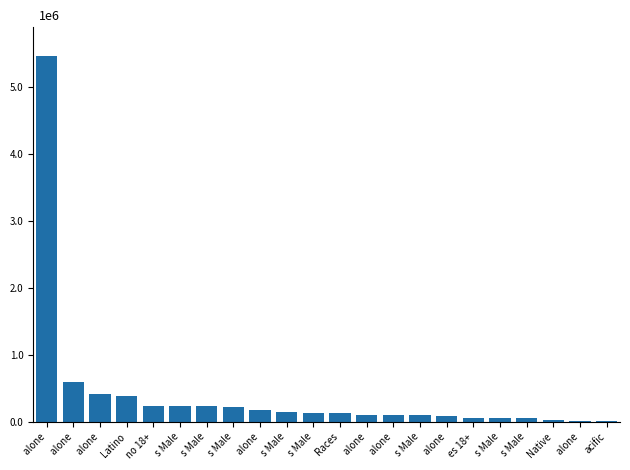

What is the difference between the maximum and minimum values?

5465558